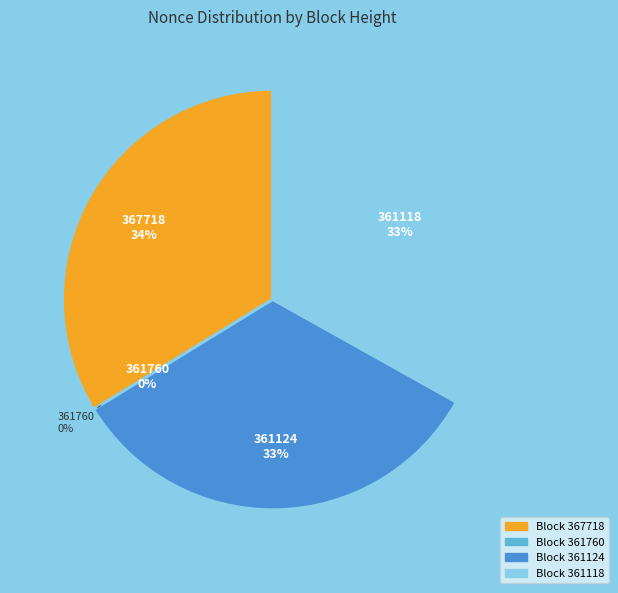

Does 361760 represent more than half of the total?

No